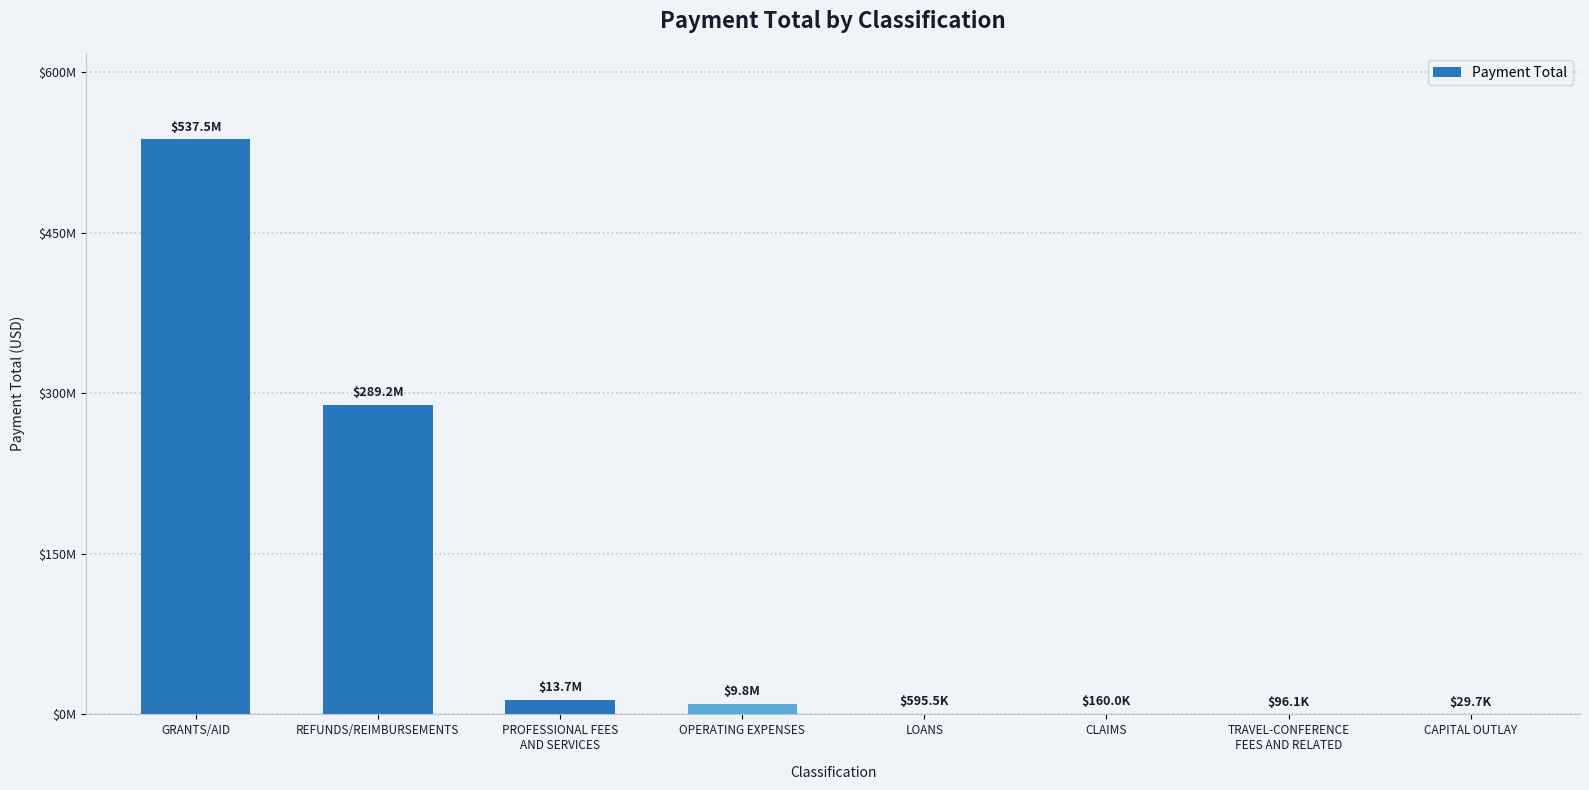

What is the approximate value at LOANS?

595509.3